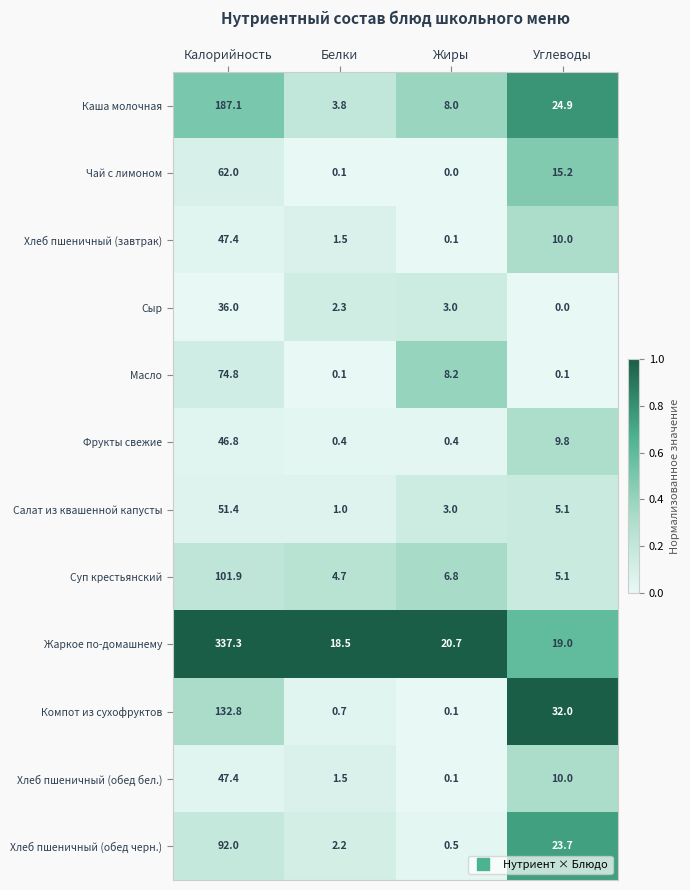

The value of Хлеб пшеничный (завтрак) at Жиры is 0.1. True or false?

True